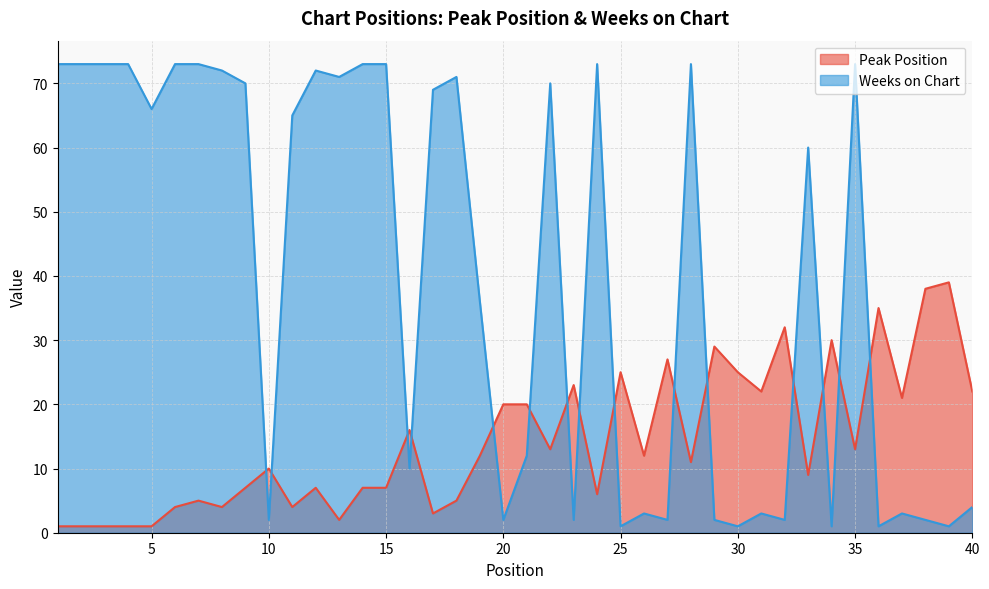

List the series in order of their overall mean, highest first.

Weeks on Chart, Peak Position